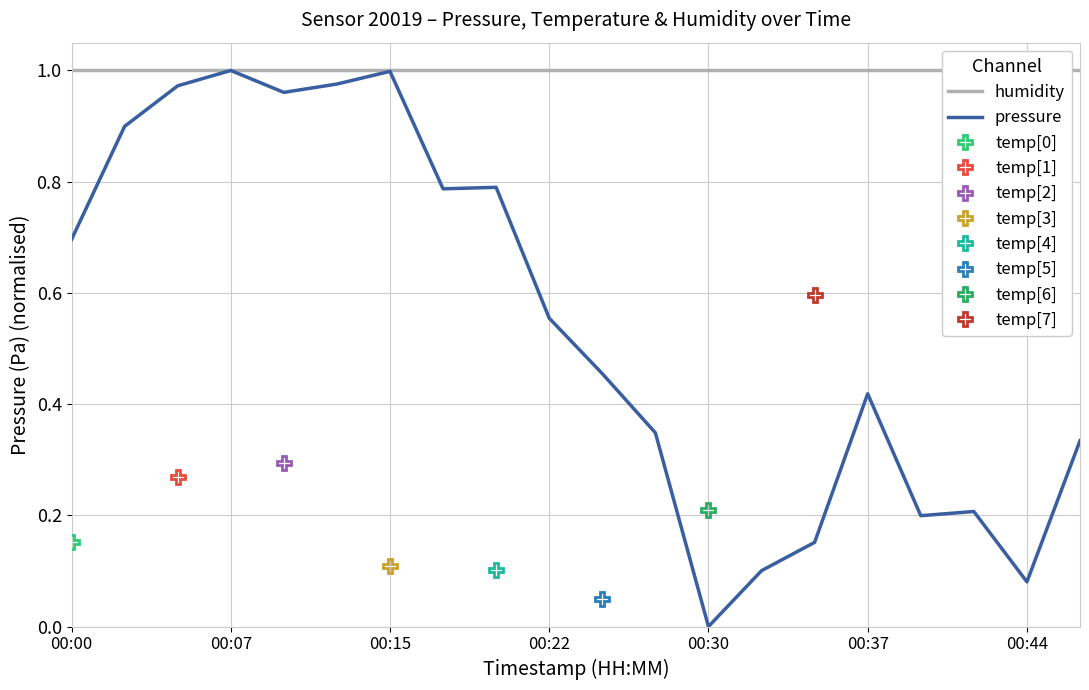

What is the value of the pressure point at the 3rd from the left?

1.0